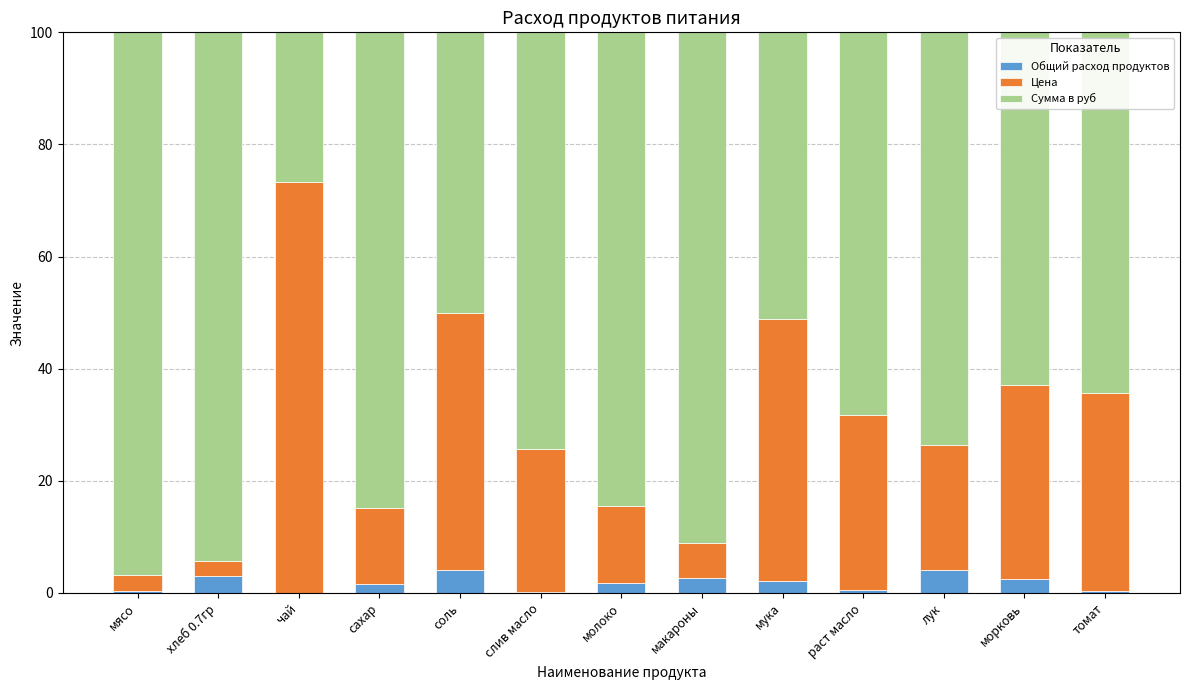

How many distinct data groups are displayed?

3